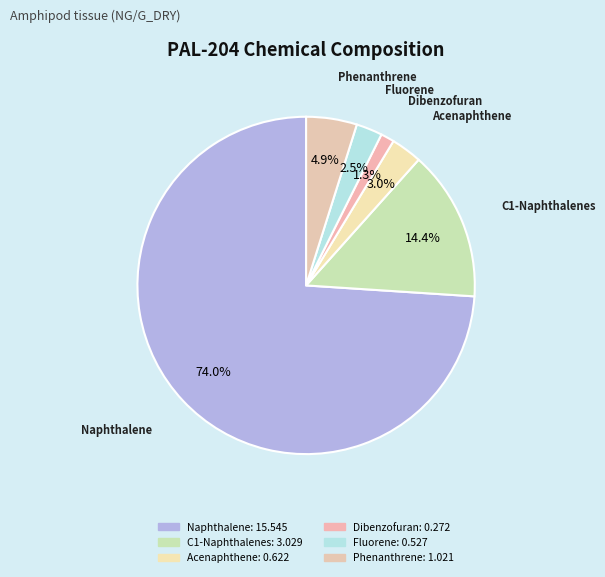

How many slices are in this pie chart?

6